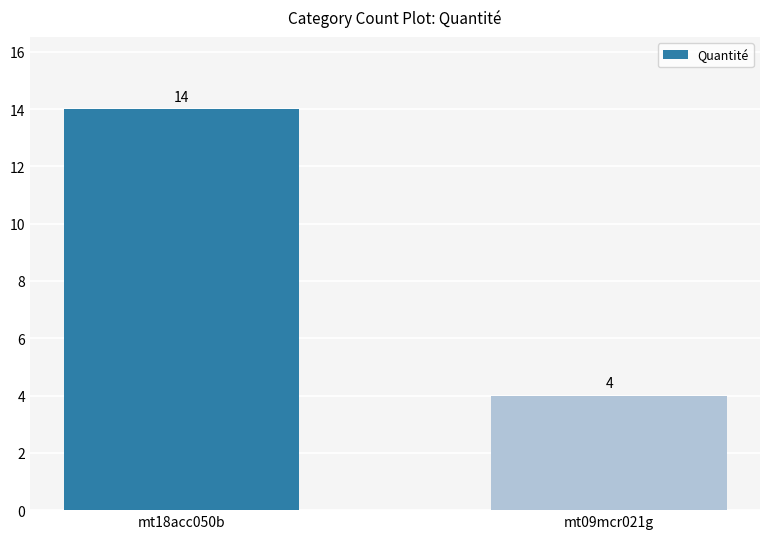

What is the average value?

9